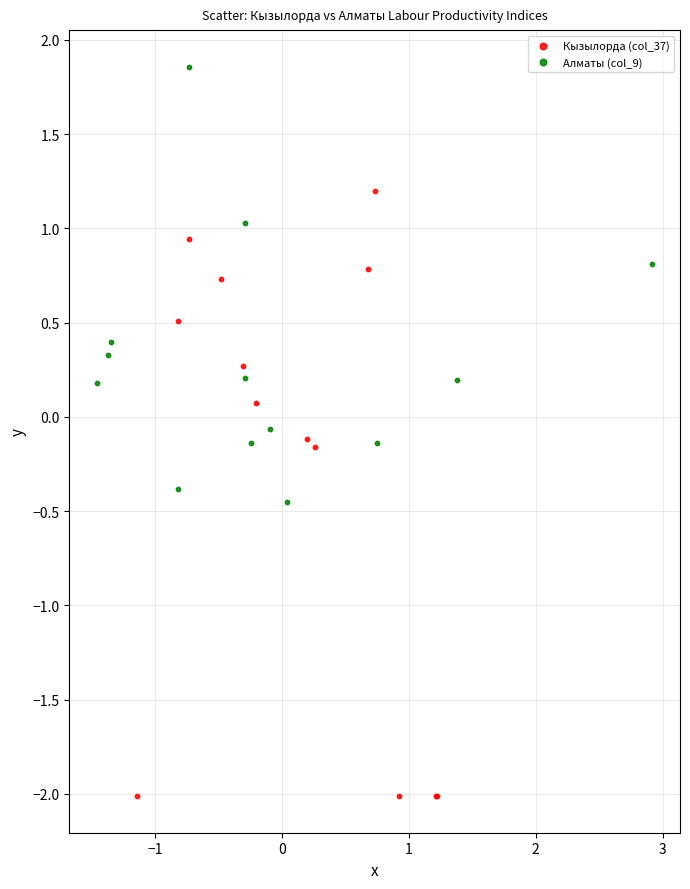

Which series has the largest Y range (max minus min)?

Кызылорда (col_37)